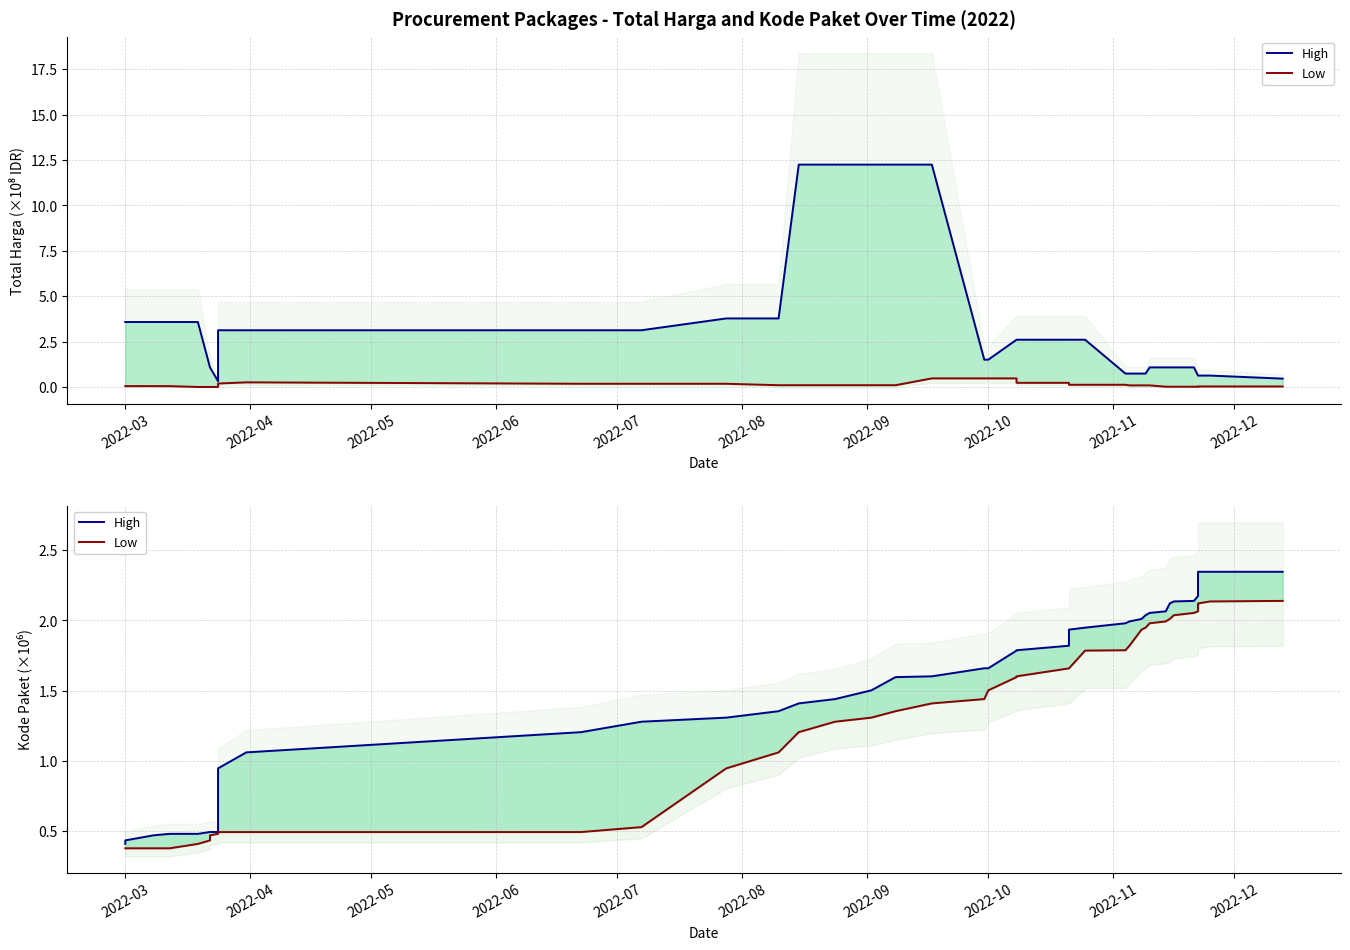

How many data points in High are less than 1?

10